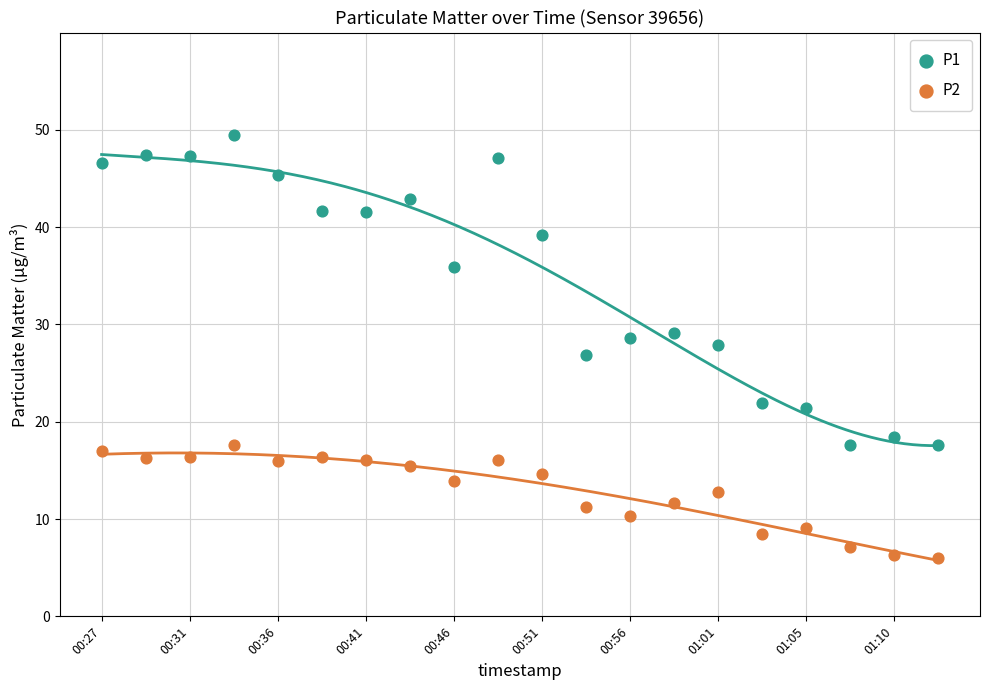

Which series has the widest spread of Y values?

P1